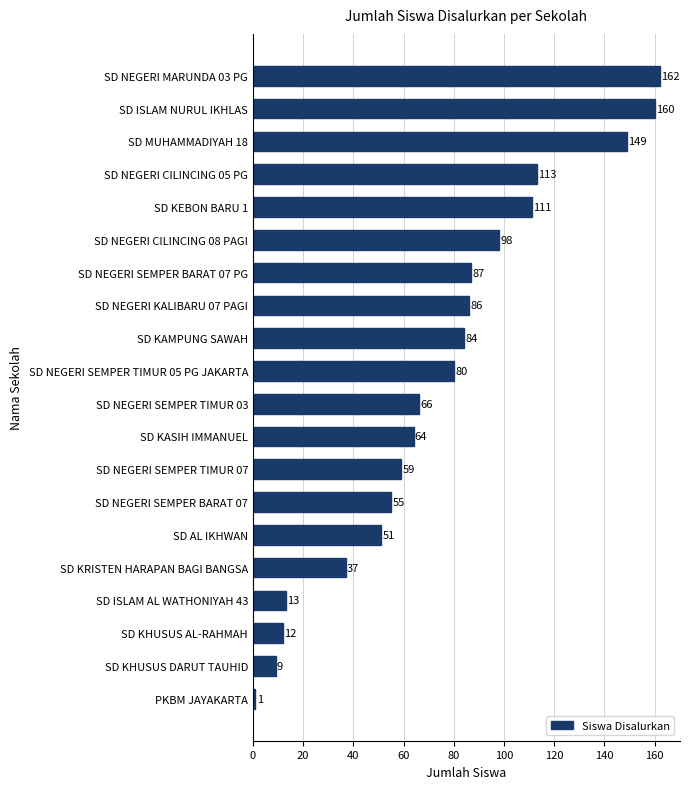

What is the greatest value displayed?

162